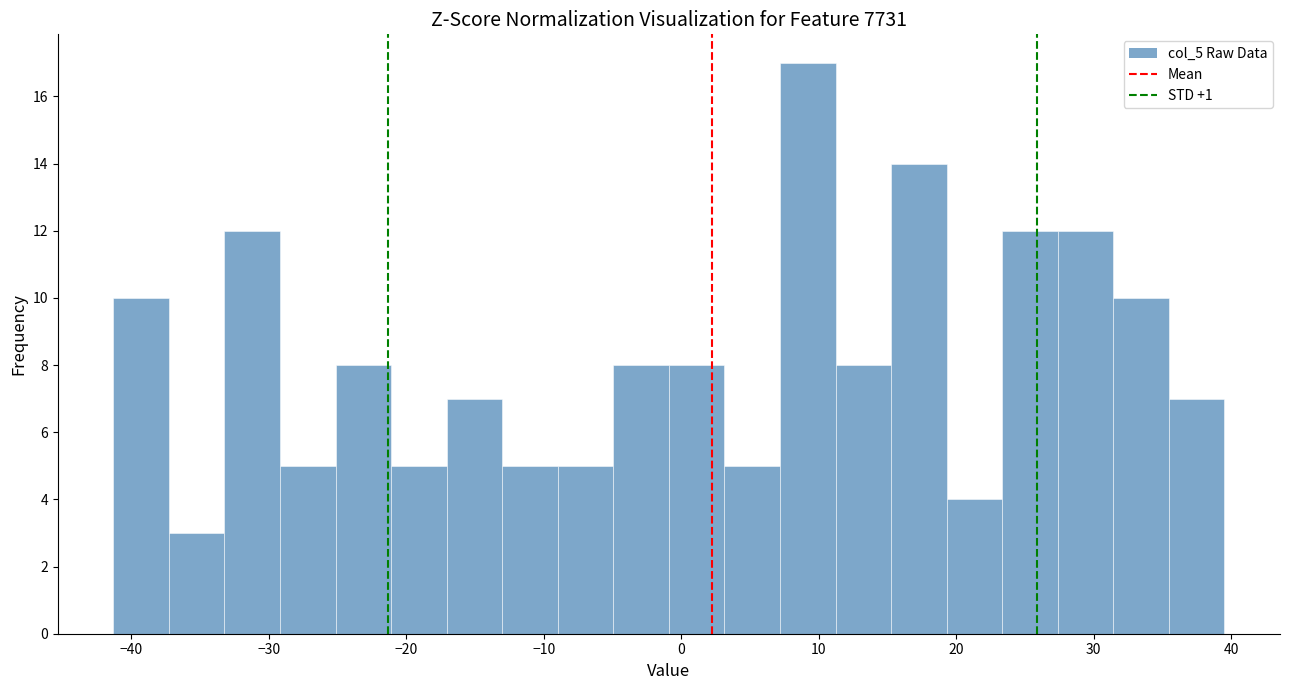

Reading left to right, transcribe this chart: for each bar, give the range it covers on the x-axis and its height. Neither the bar edges nor the heights are printed on the chart, so give them approximately, as read against the axes.

-41 to -37: 10
-37 to -33: 3
-33 to -29: 12
-29 to -25: 5
-25 to -21: 8
-21 to -17: 5
-17 to -13: 7
-13 to -9: 5
-9 to -5: 5
-5 to -1: 8
-1 to 3: 8
3 to 7: 5
7 to 11: 17
11 to 15: 8
15 to 19: 14
19 to 23: 4
23 to 27: 12
27 to 31: 12
31 to 35: 10
35 to 40: 7